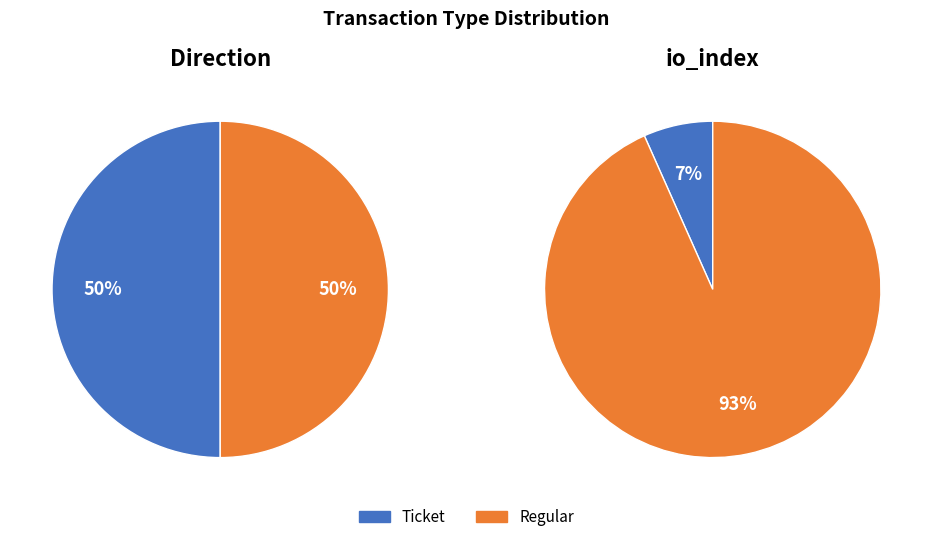

Do Regular (io_index=14) and Ticket (io_index=0) together represent more than half of the pie?

Yes